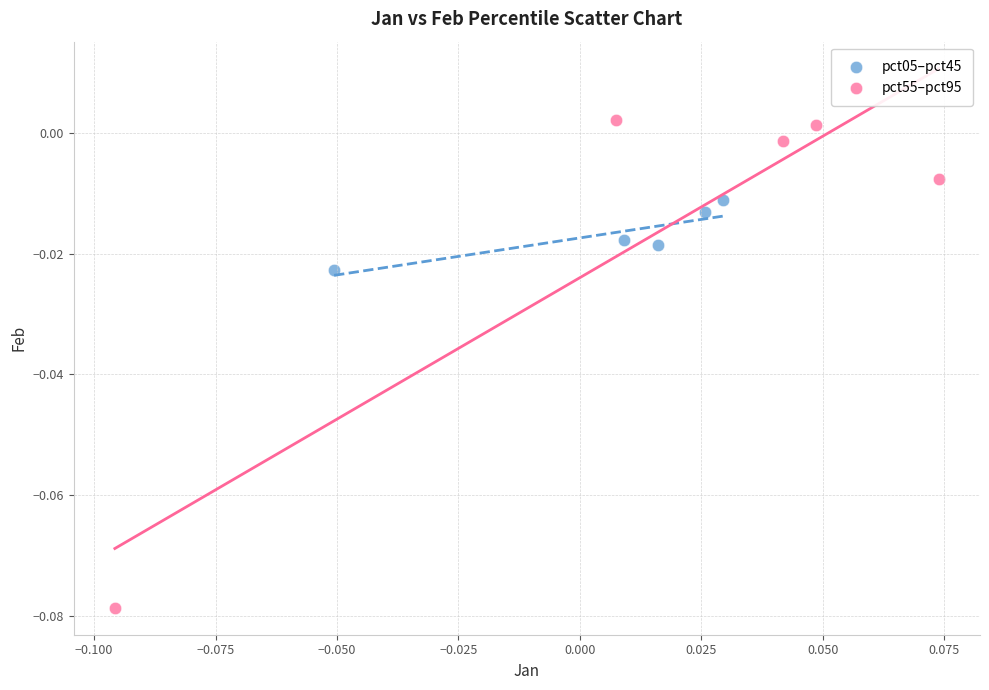

Which series reaches the minimum Y coordinate?

pct55–pct95